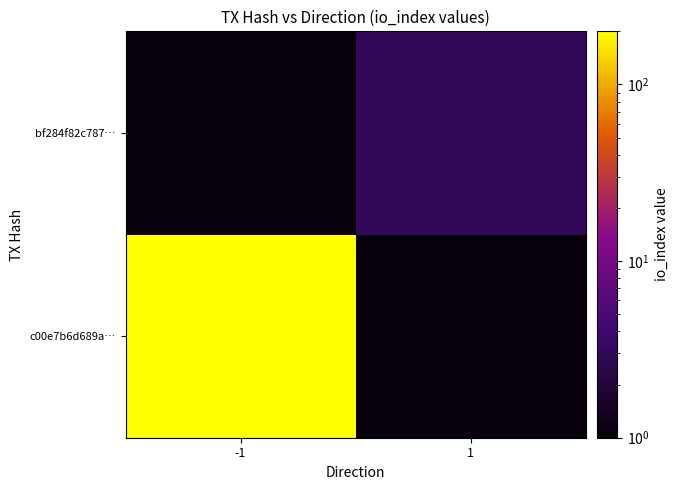

Where is c00e7b6d689a… nearest to the value 198?

-1